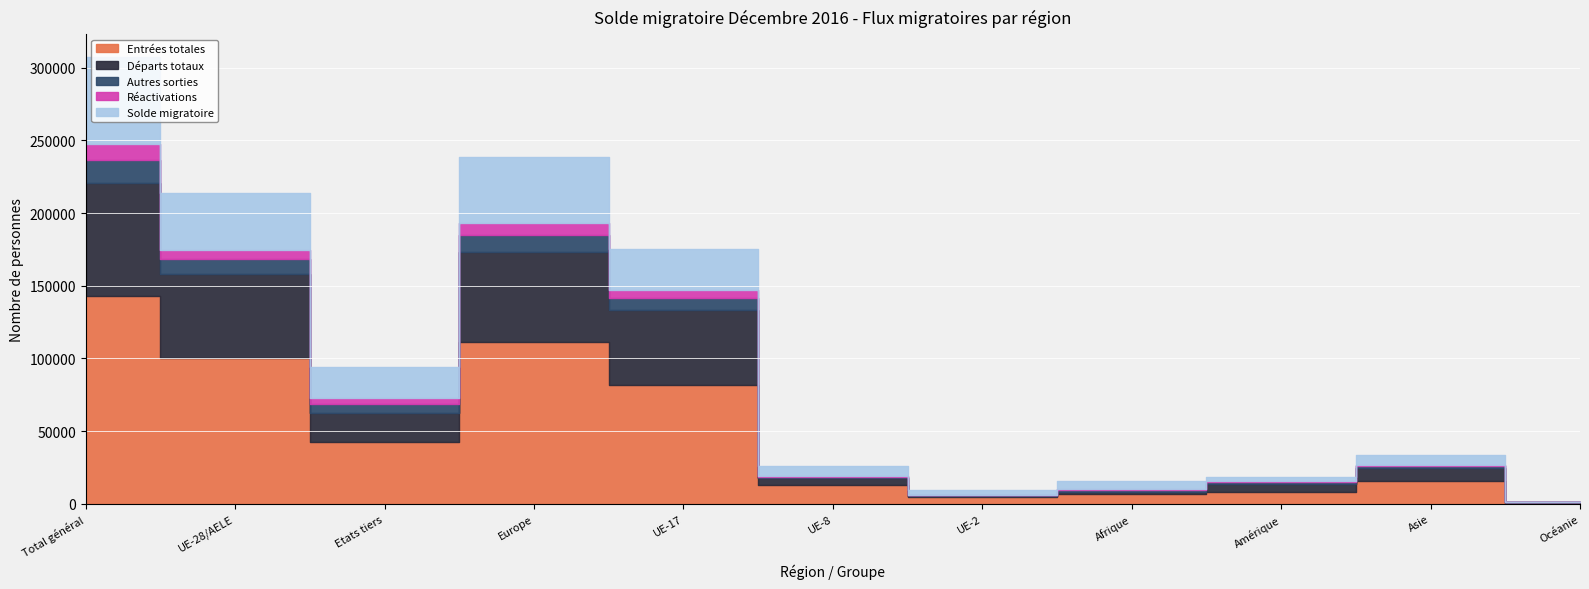

What position from the left is Europe?

4